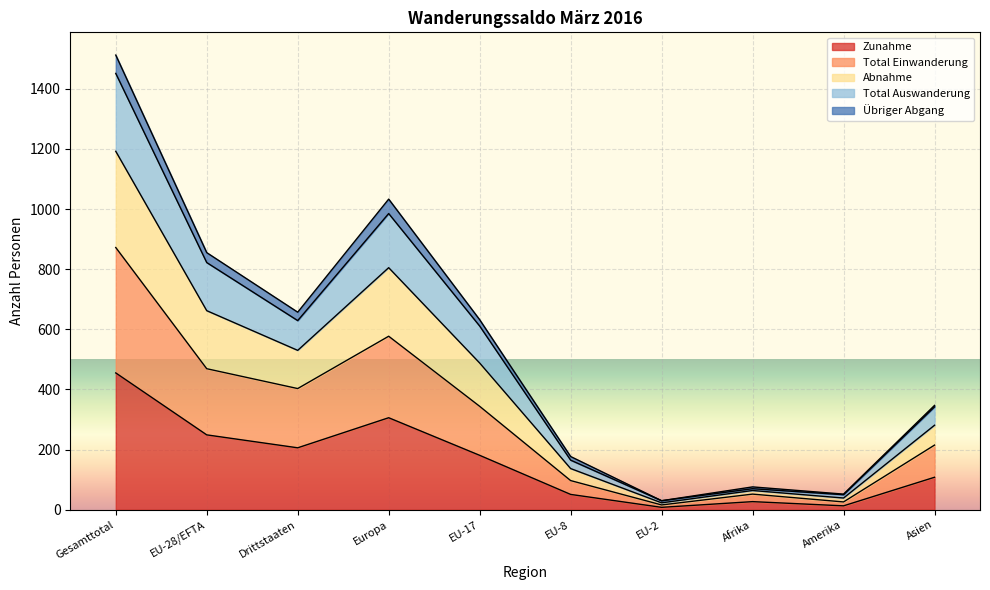

True or false: Abnahme and Total Einwanderung cross at least once.

False